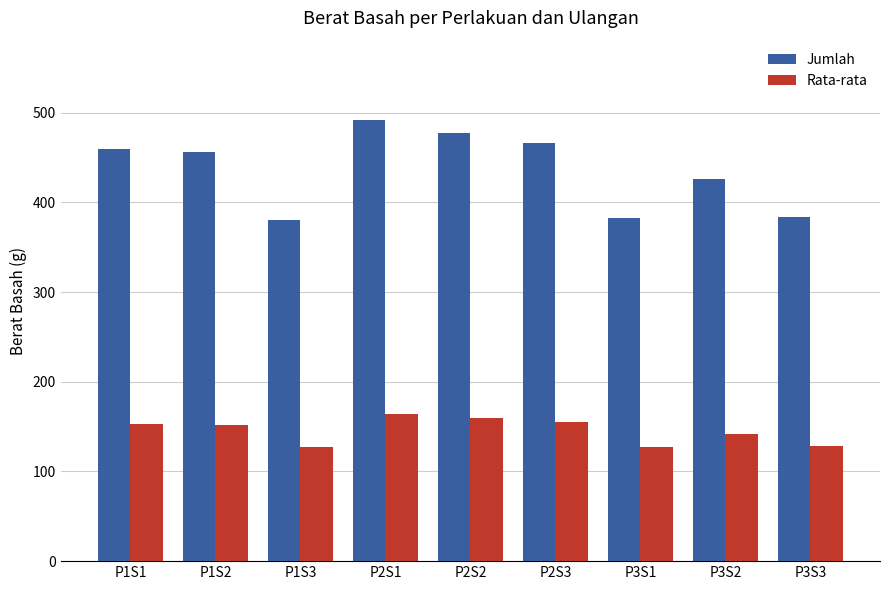

How many categories are shown in the chart?

9